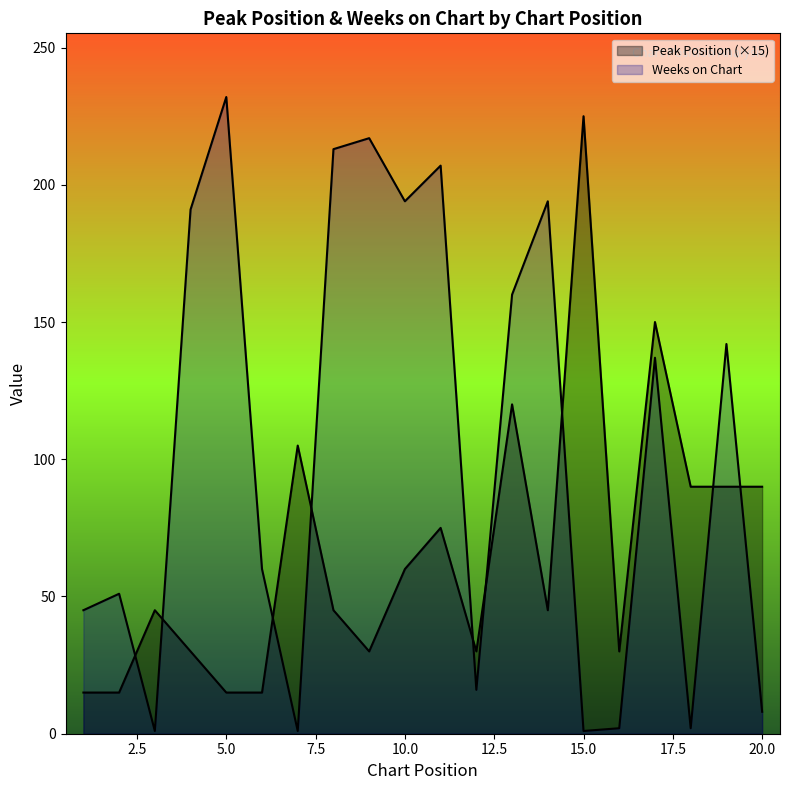

Does the chart display data point markers on the line(s)?

No